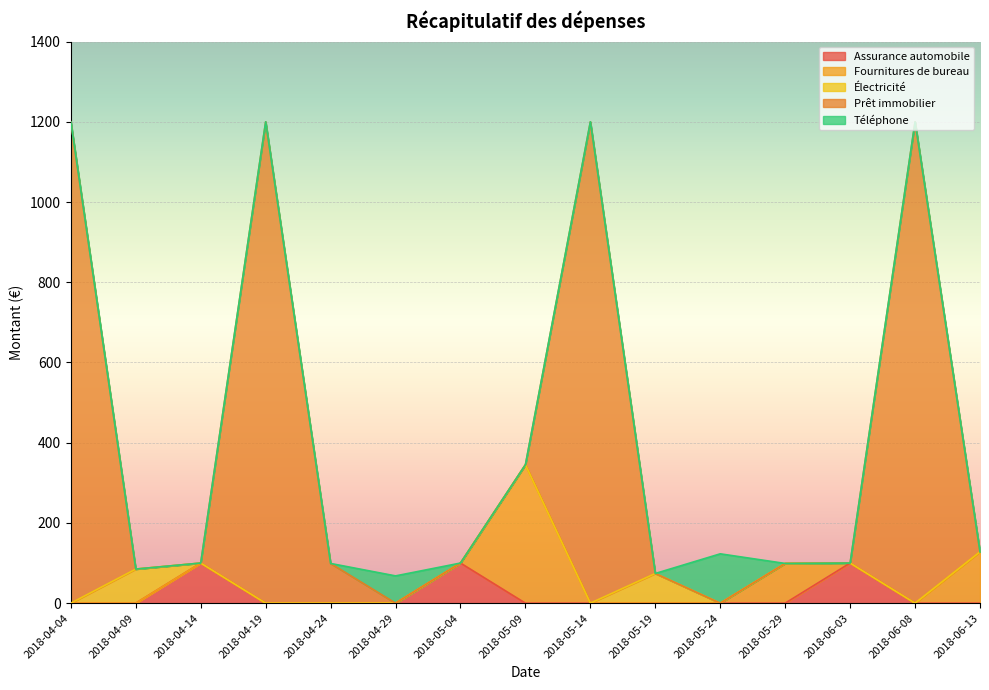

True or false: Prêt immobilier has more than 2 points higher than both neighbors.

True